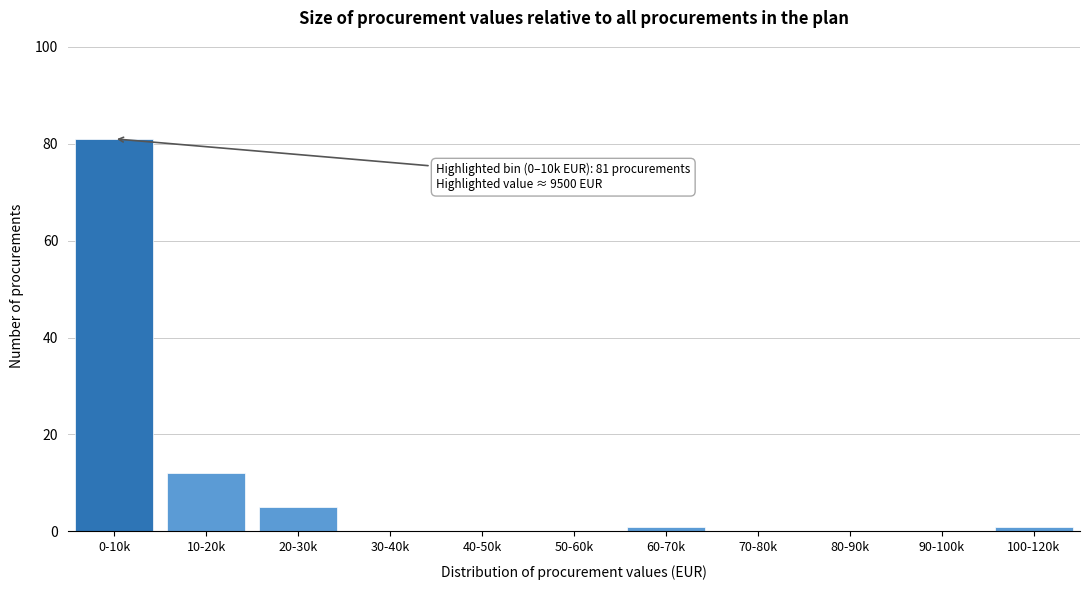

Reading right to left, list all the values displayed in this chart.

100-120k=1	90-100k=0	80-90k=0	70-80k=0	60-70k=1	50-60k=0	40-50k=0	30-40k=0	20-30k=5	10-20k=12	0-10k=81